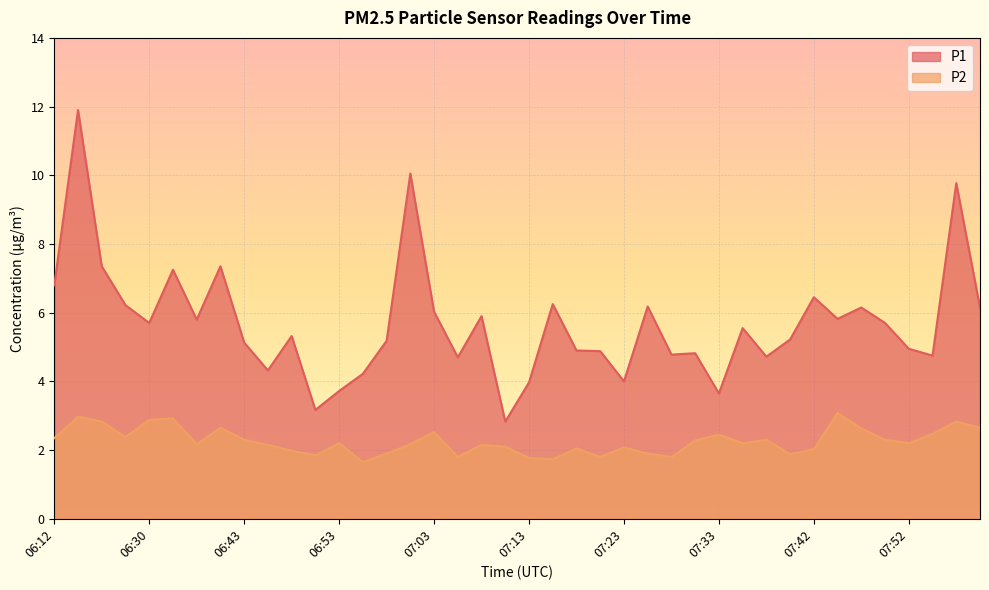

What is the label of the 26th point from the left?

07:25